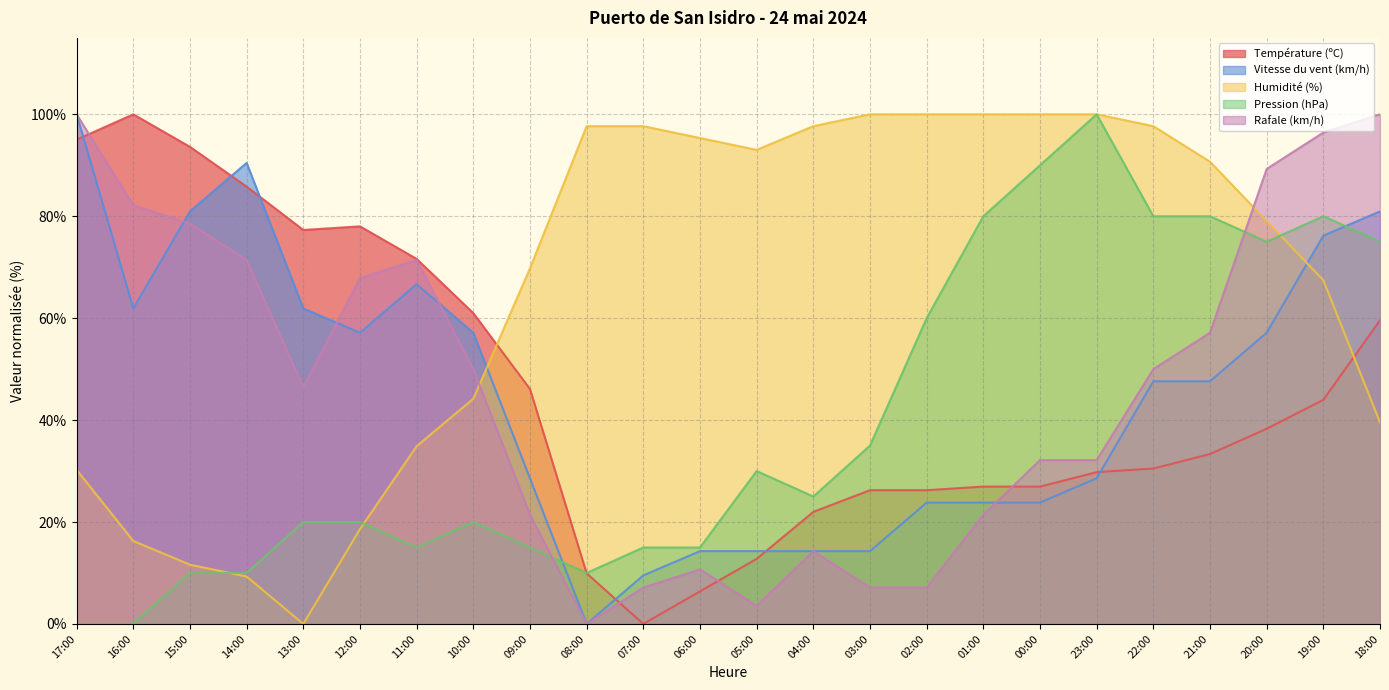

Which series has the largest total across all categories?

Humidité (%)